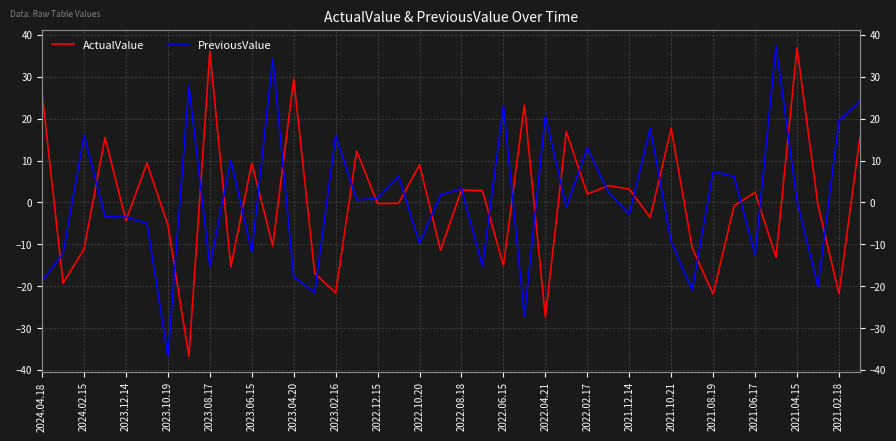

What position from the left is 2024.04.18?

1